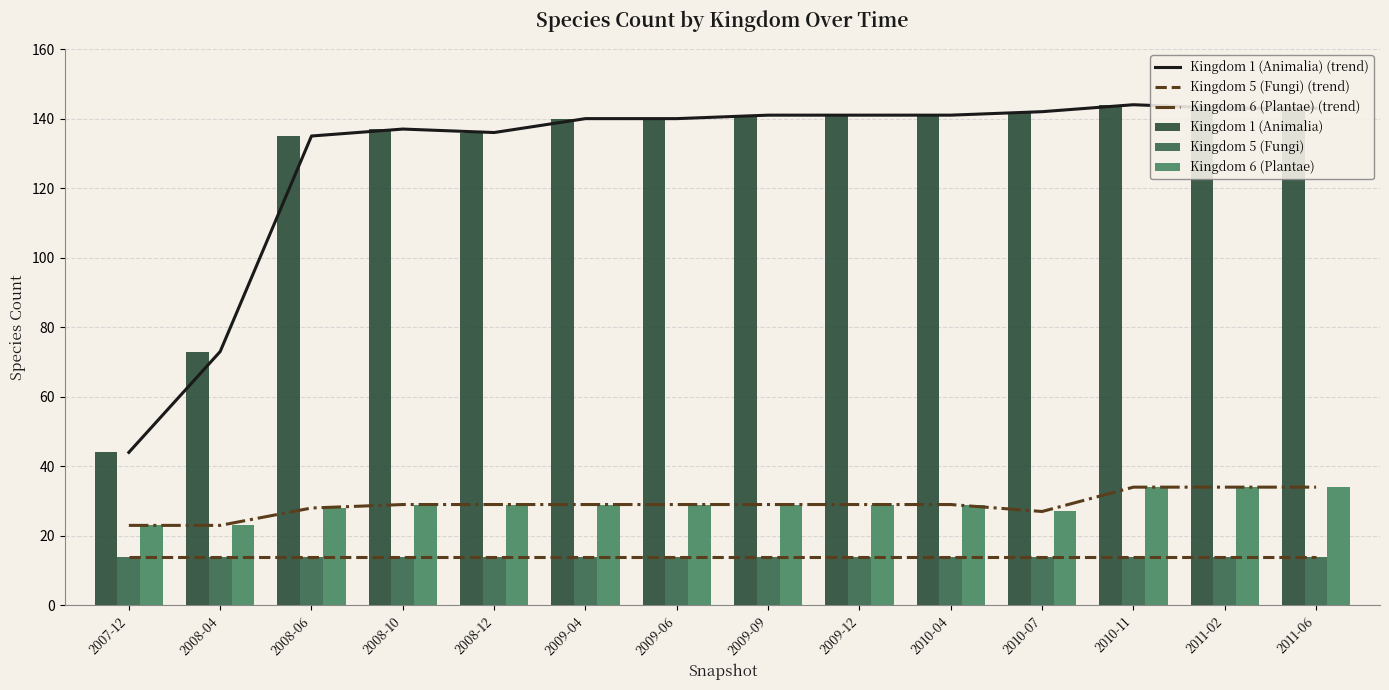

True or false: Kingdom 5 (Fungi) (trend) has a value of 19 at 2008-06.

False